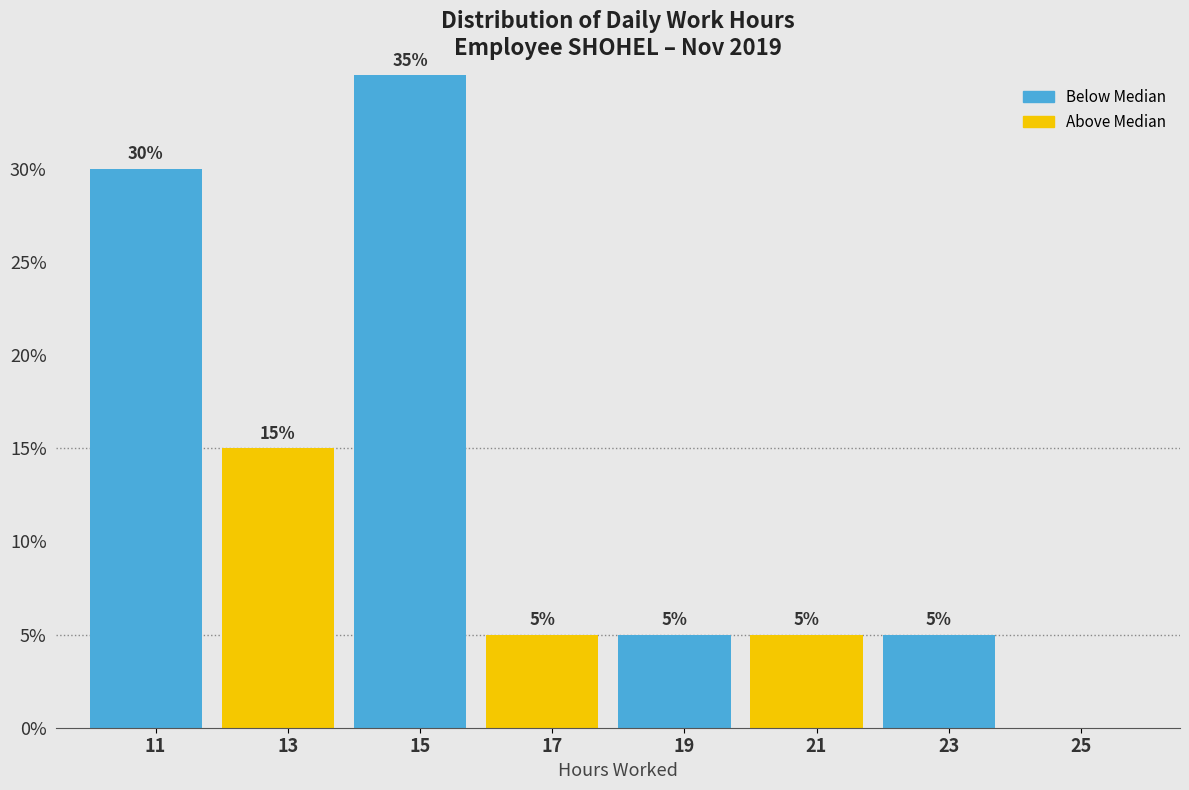

Which range on the x-axis has the tallest bar?

14 to 16